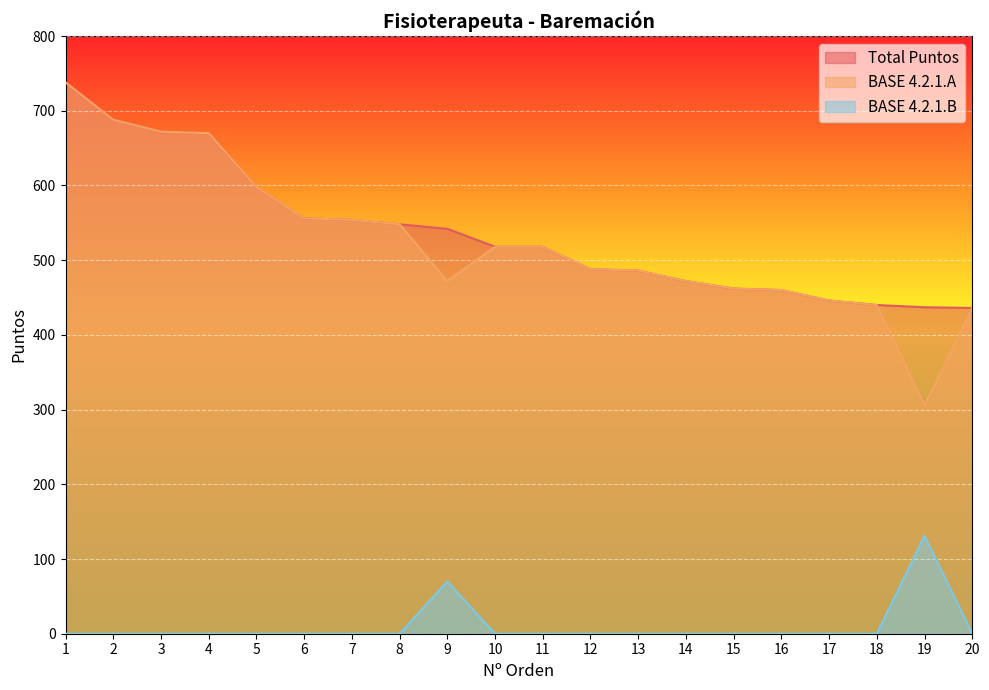

What is the sum of all BASE 4.2.1.B values?

201